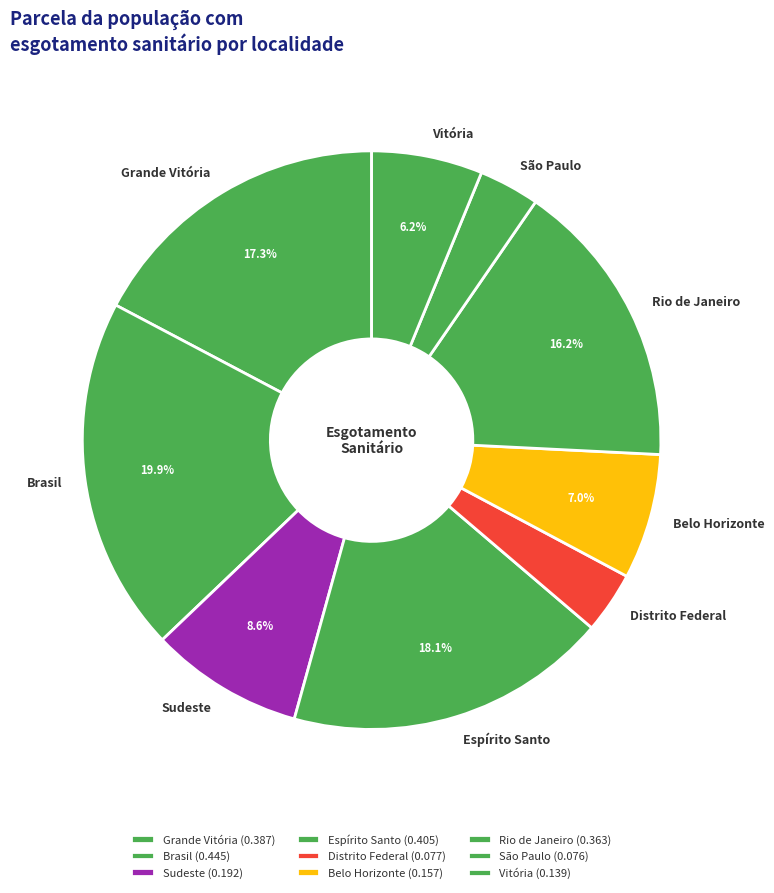

Is there a majority slice in this chart?

No